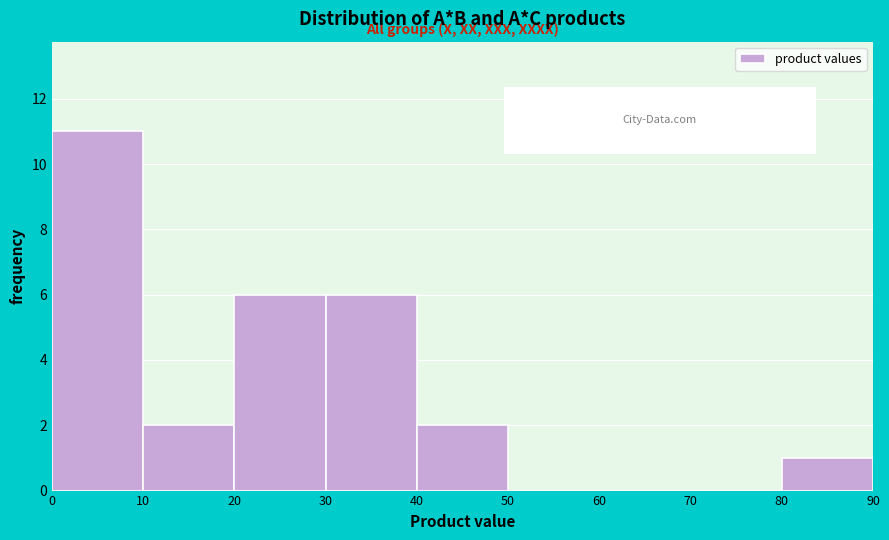

Reading left to right, transcribe this chart: for each bar, give the range it covers on the x-axis and its height. The values are not printed on the chart, so give them approximately, as read against the axis.

0 to 10: 11
10 to 20: 2
20 to 30: 6
30 to 40: 6
40 to 50: 2
50 to 60: 0
60 to 70: 0
70 to 80: 0
80 to 90: 1